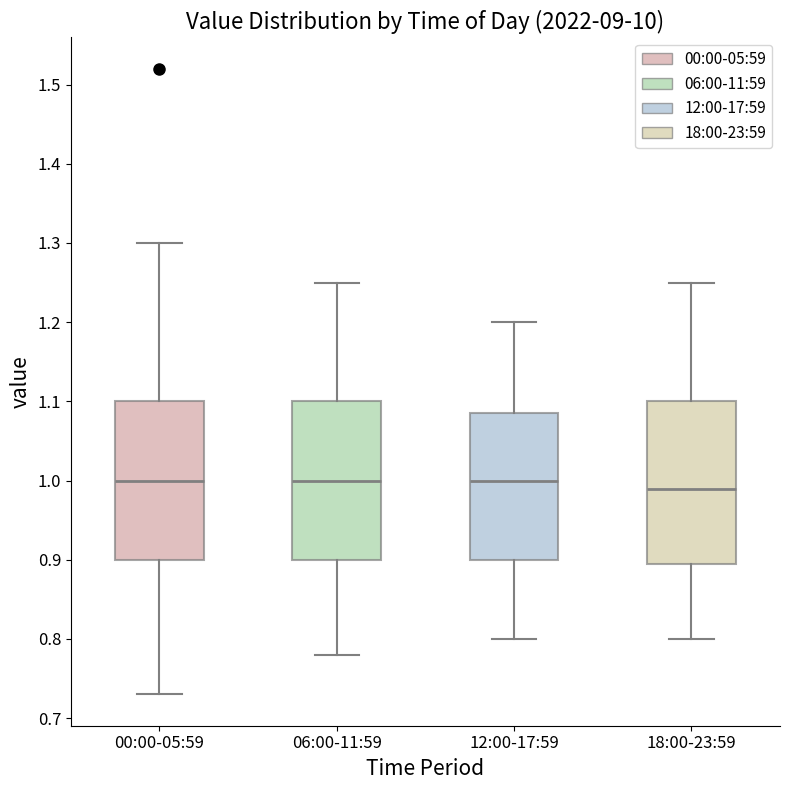

Which box has the lowest median line?

18:00-23:59